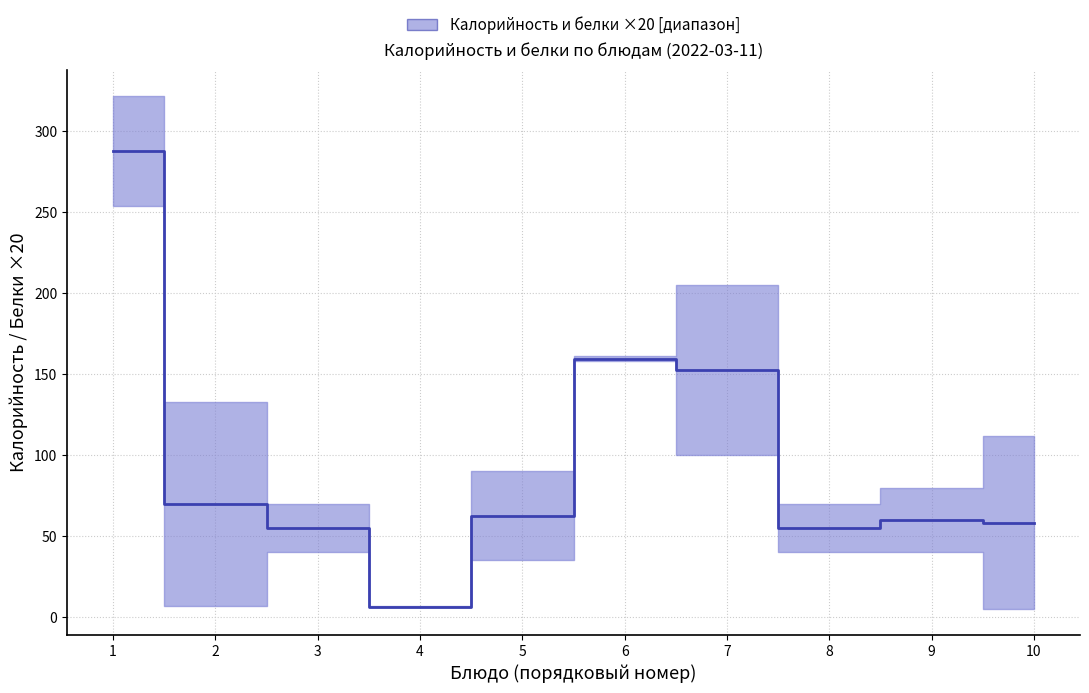

True or false: Калорийность has a value of 80.0 at хлеб ржаной.

True